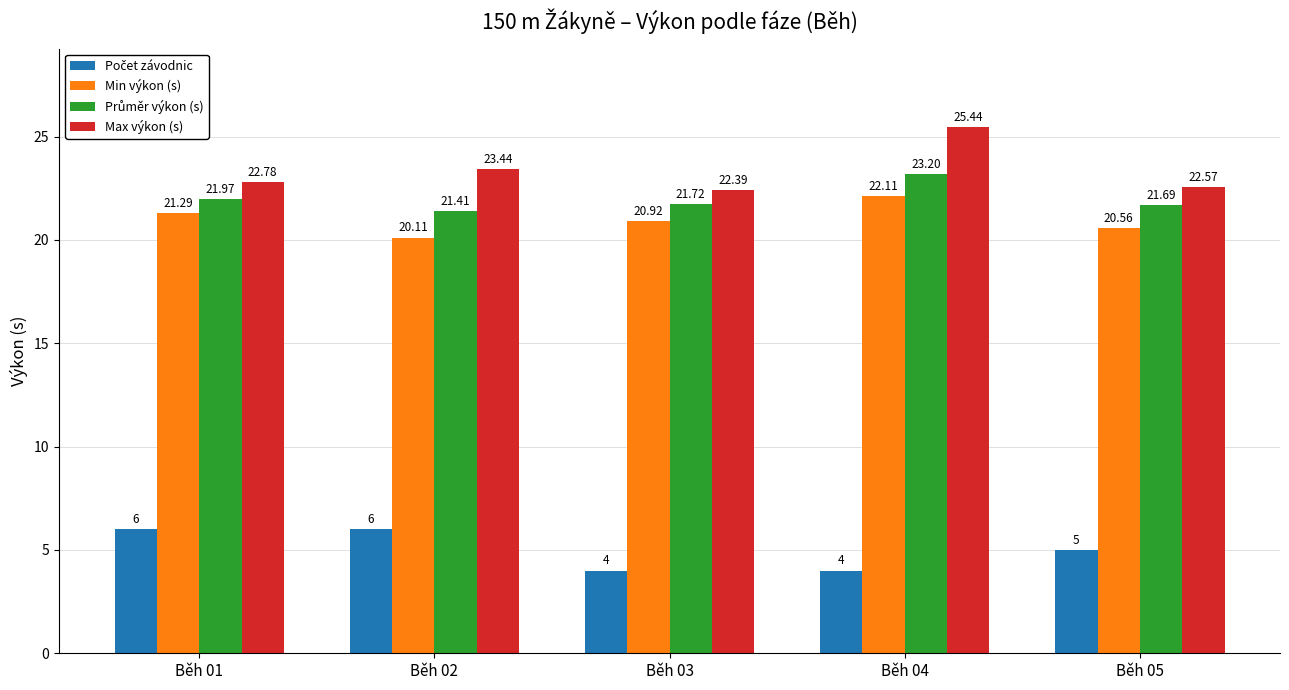

How many groups of bars are there?

5